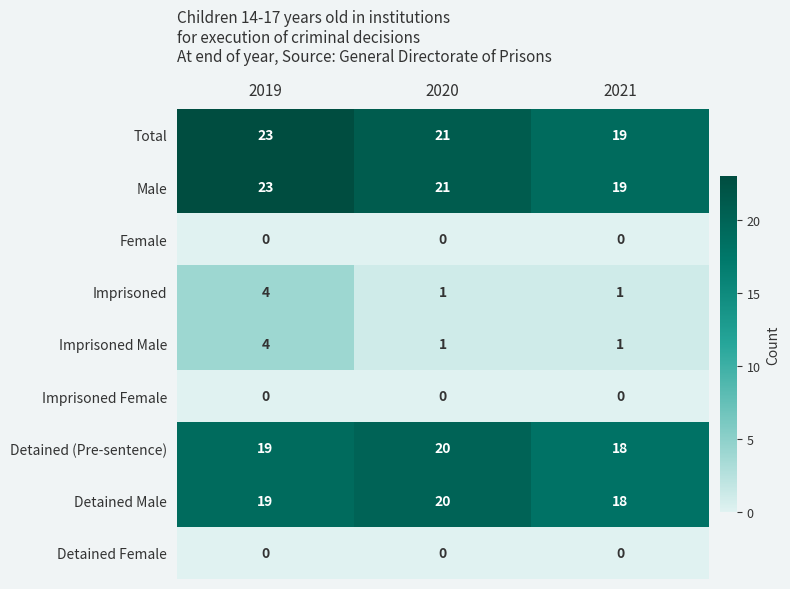

Is it true that Male equals 10 at 2019?

False